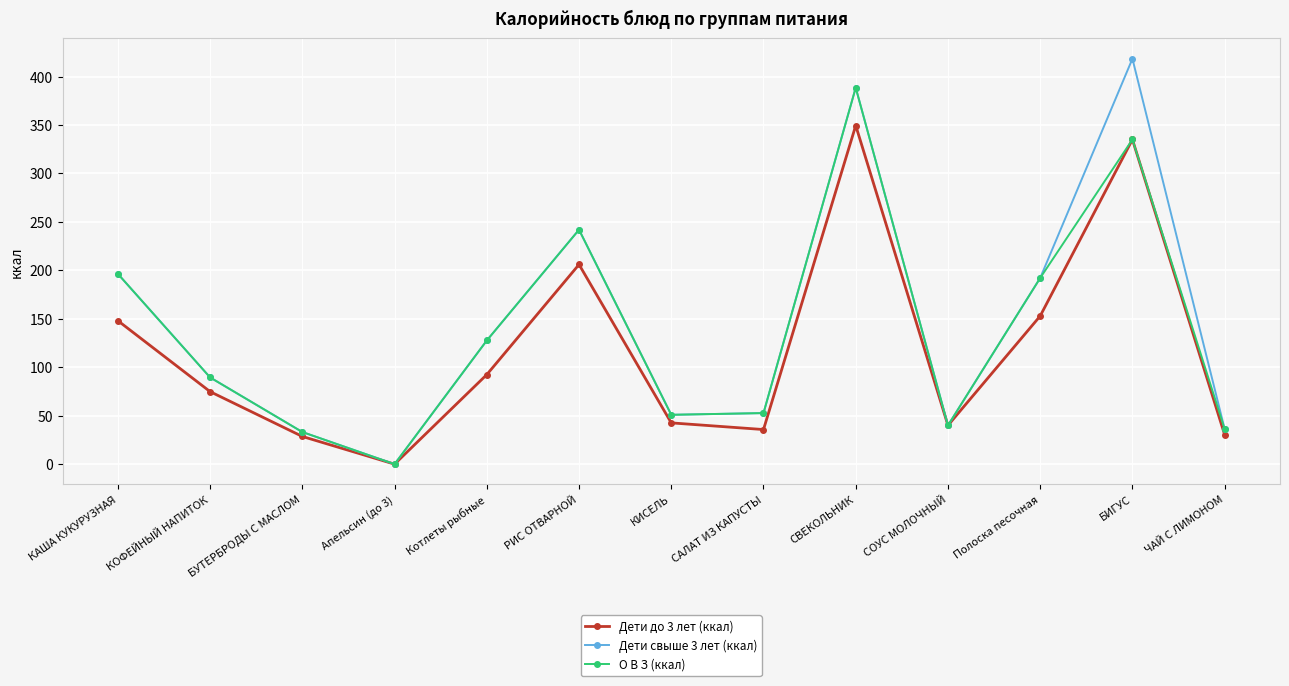

True or false: О В З (ккал) has a value of 331.1 at РИС ОТВАРНОЙ.

False